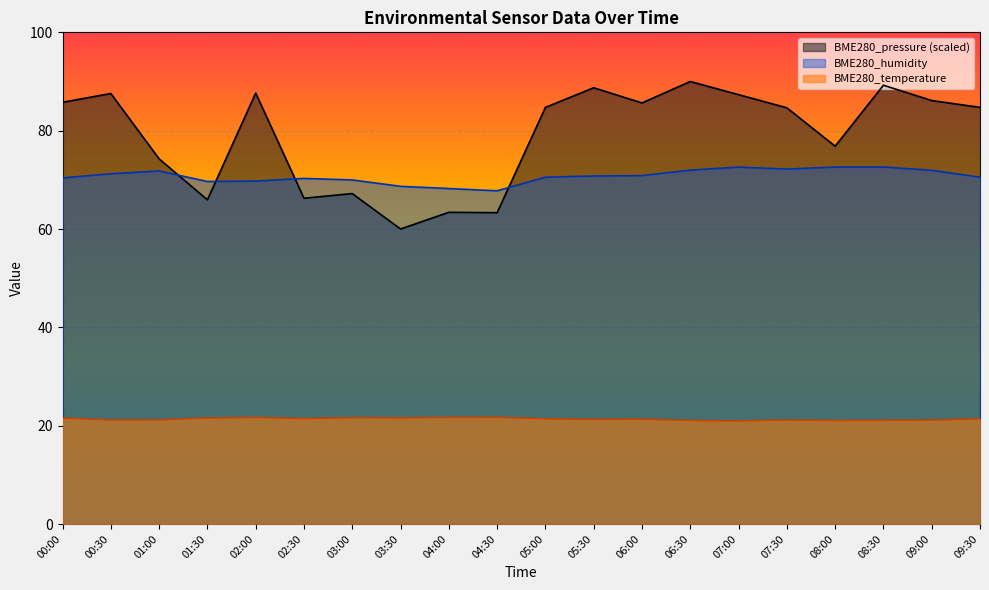

At which label is BME280_humidity closest to 70?

03:00